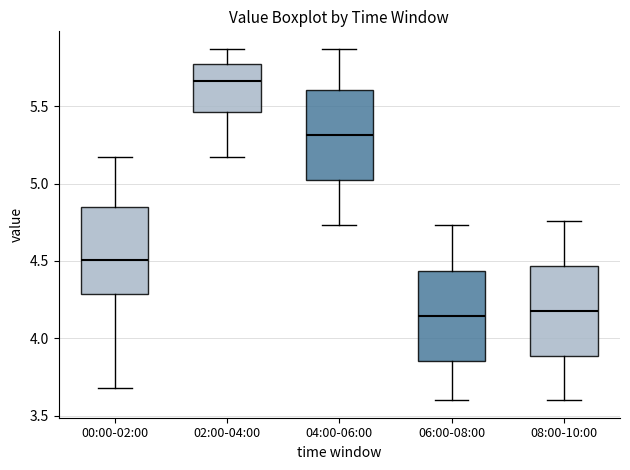

Where is the upper edge of the box for 02:00-04:00 on the y-axis? The values are not printed on the chart, so give them approximately, as read against the axis.

5.75